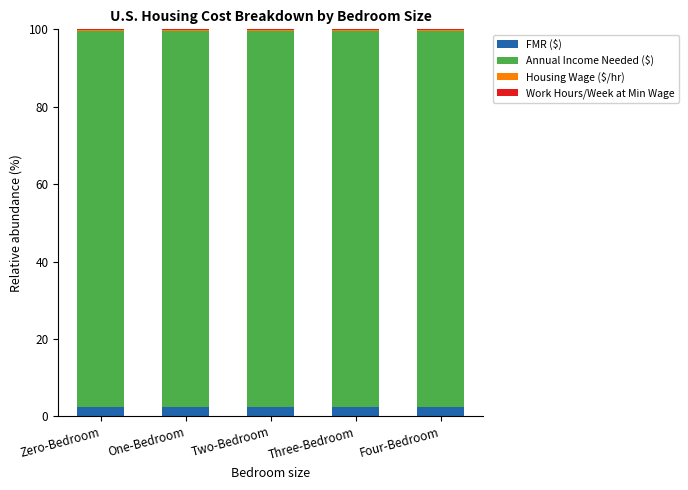

What is the maximum value for FMR ($)?

2.4